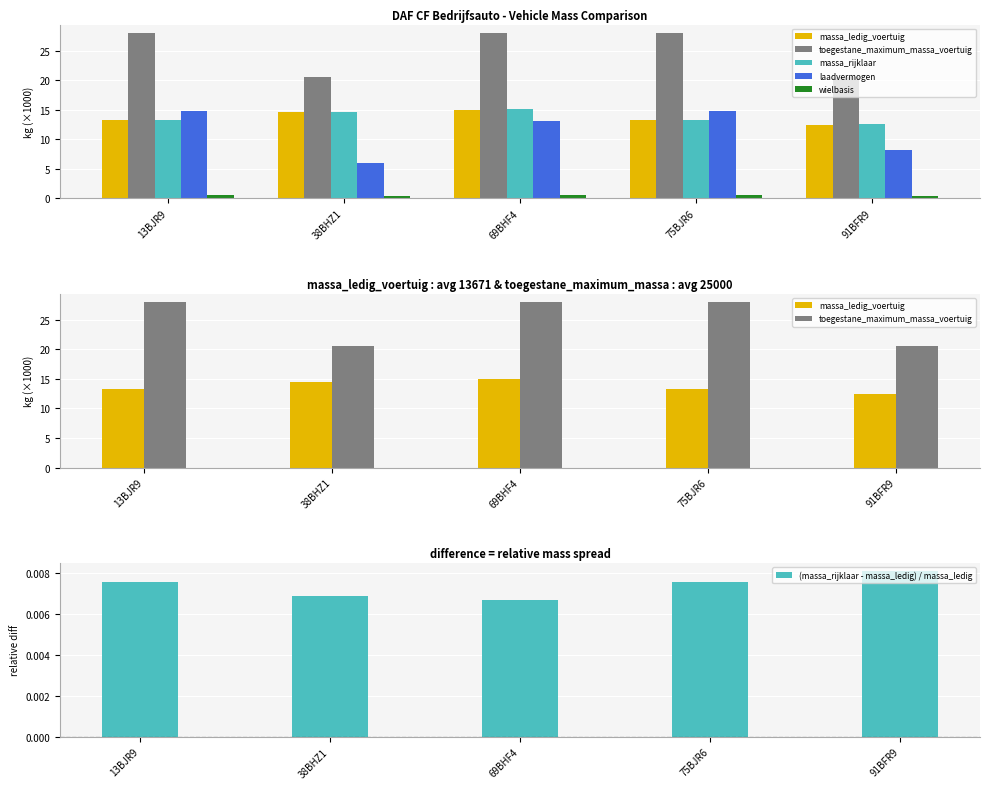

Reading left to right, transcribe all the data shown in this chart.

massa_ledig_voertuig: 13BJR9=13.2	38BHZ1=14.6	69BHF4=15.0	75BJR6=13.2	91BFR9=12.4
toegestane_maximum_massa_voertuig: 13BJR9=28.0	38BHZ1=20.5	69BHF4=28.0	75BJR6=28.0	91BFR9=20.5
massa_rijklaar: 13BJR9=13.3	38BHZ1=14.7	69BHF4=15.1	75BJR6=13.3	91BFR9=12.5
laadvermogen: 13BJR9=14.8	38BHZ1=5.9	69BHF4=13.0	75BJR6=14.8	91BFR9=8.1
wielbasis: 13BJR9=0.6	38BHZ1=0.5	69BHF4=0.6	75BJR6=0.6	91BFR9=0.5
(massa_rijklaar - massa_ledig) / massa_ledig: 13BJR9=0.0	38BHZ1=0.0	69BHF4=0.0	75BJR6=0.0	91BFR9=0.0